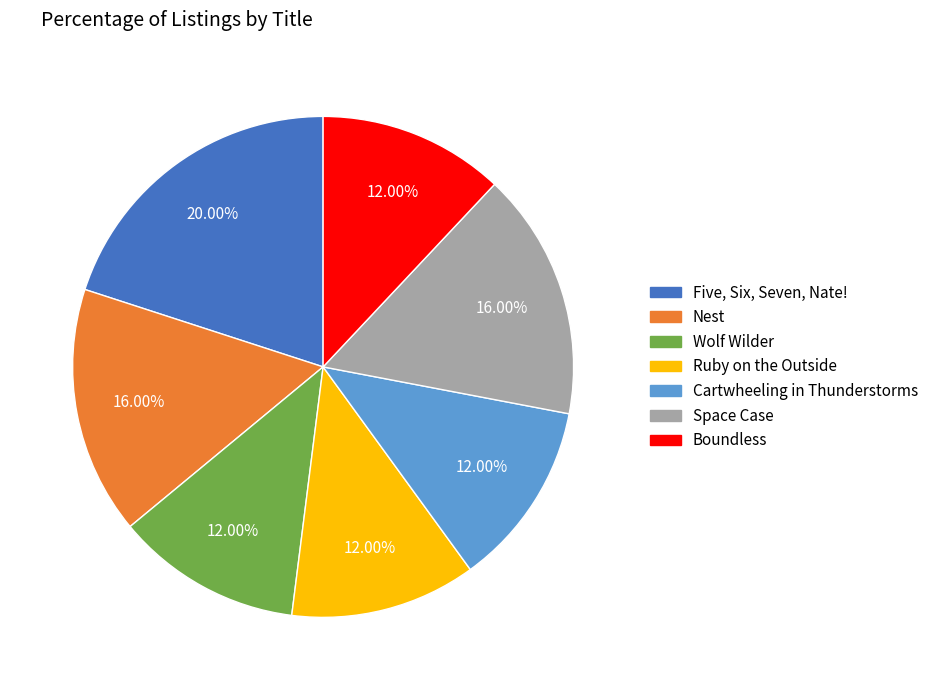

What is the total percentage of Five, Six, Seven, Nate! and Wolf Wilder?

32.0%